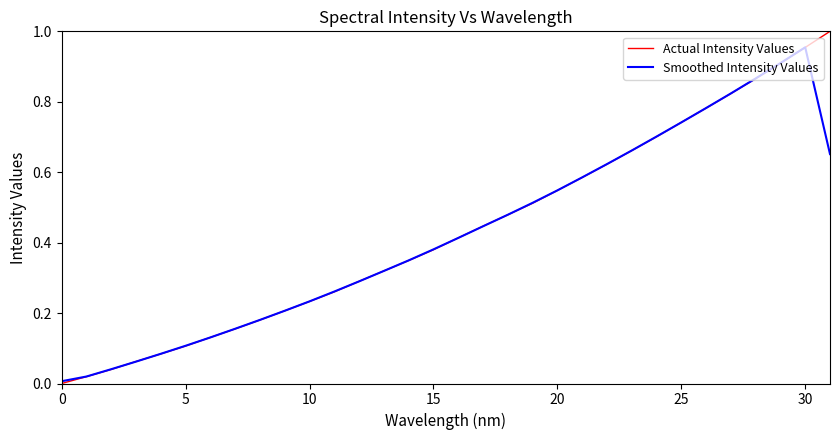

List the series in order of their peak value, highest first.

Actual Intensity Values, Smoothed Intensity Values